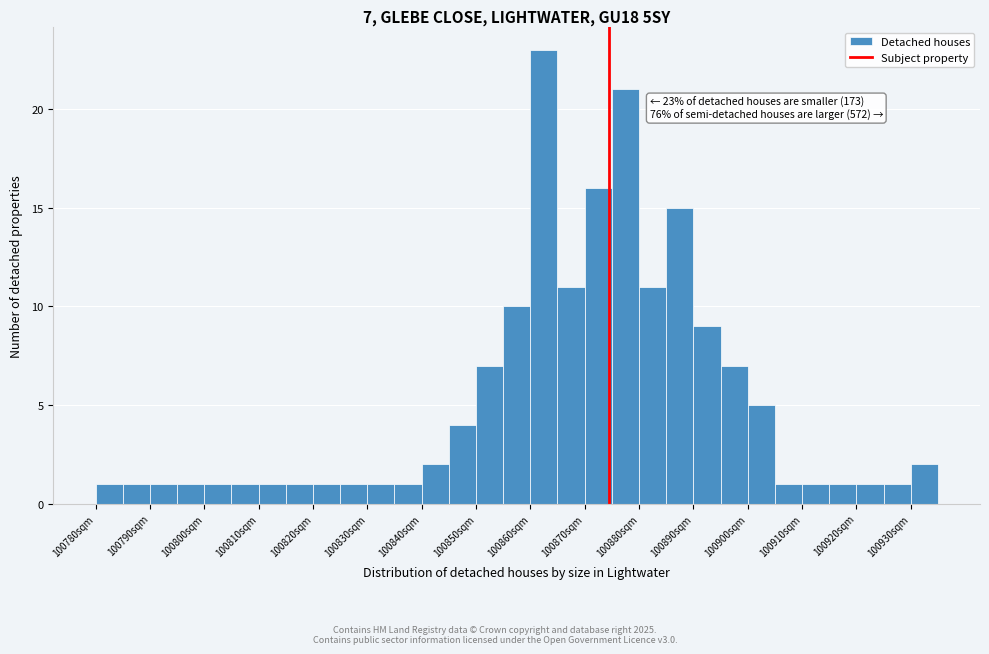

Which range on the x-axis has the tallest bar?

100860 to 100865